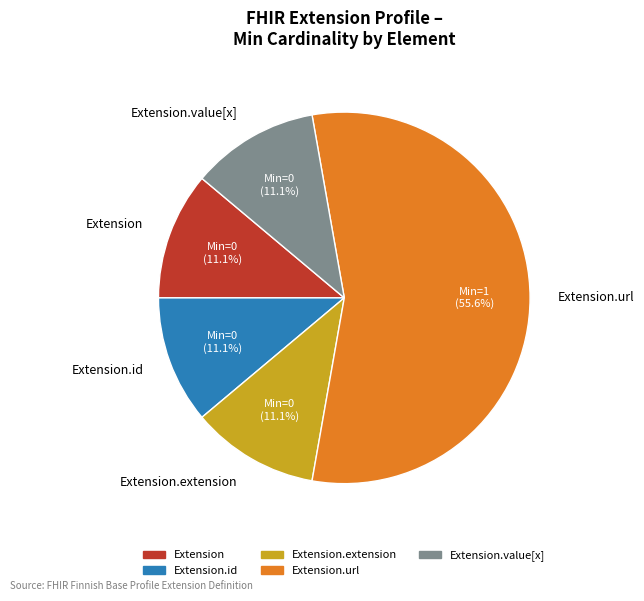

Which category has the biggest portion of the pie?

Extension.url